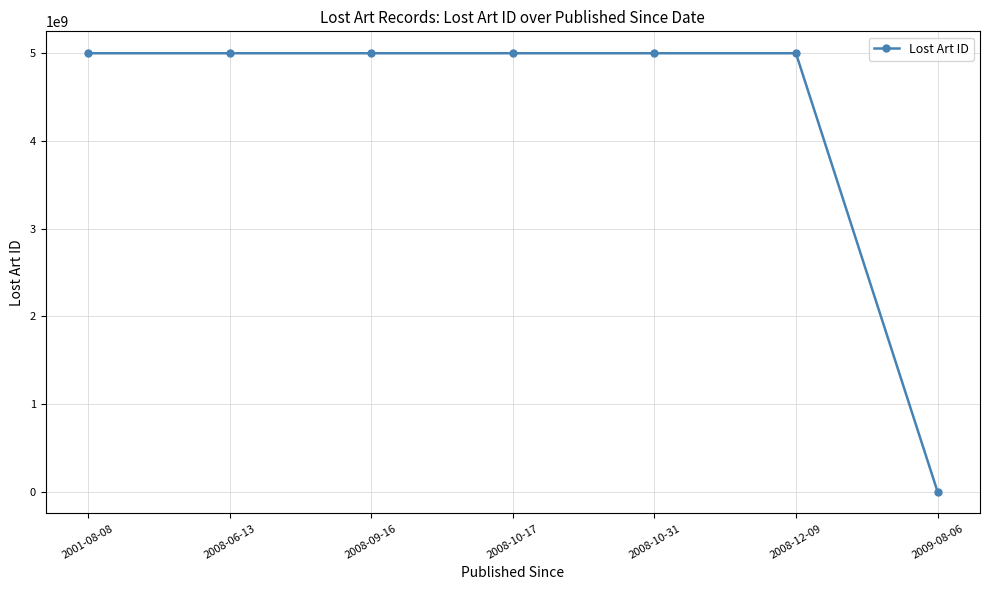

What is the label of the 7th point from the left?

2009-08-06